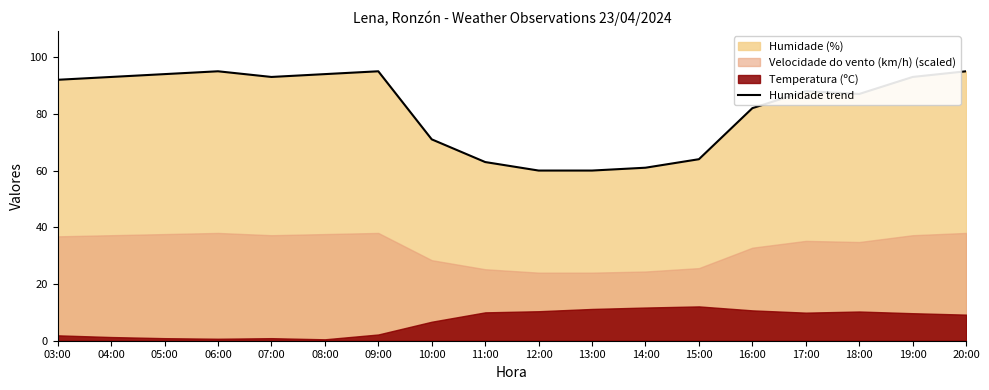

True or false: there are more than 1 points higher than both neighbors.

True